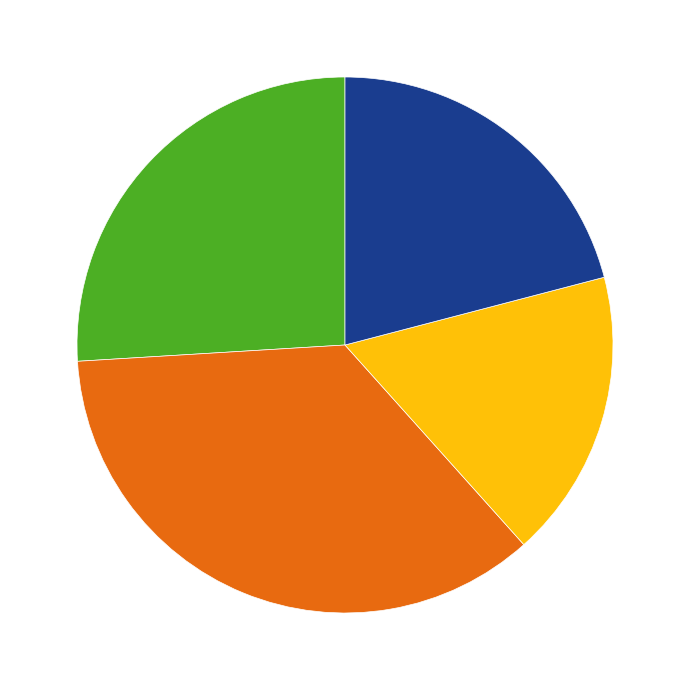

Is there any slice that represents more than half of the pie?

No